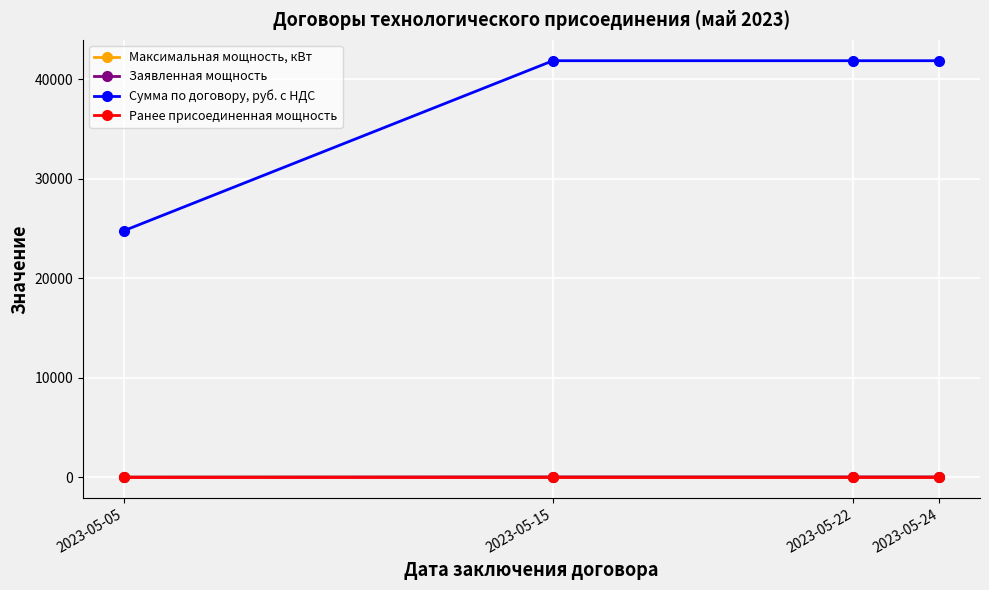

Does the chart have visible grid lines?

Yes